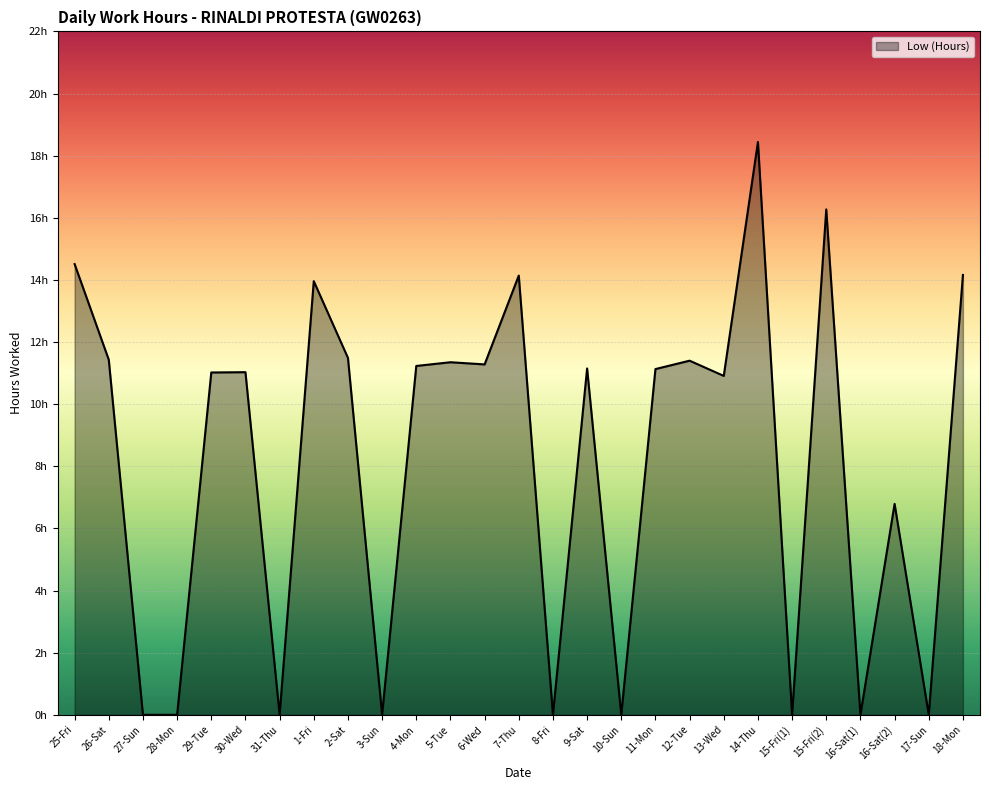

At which category does the data reach its first local peak?

30-Wed